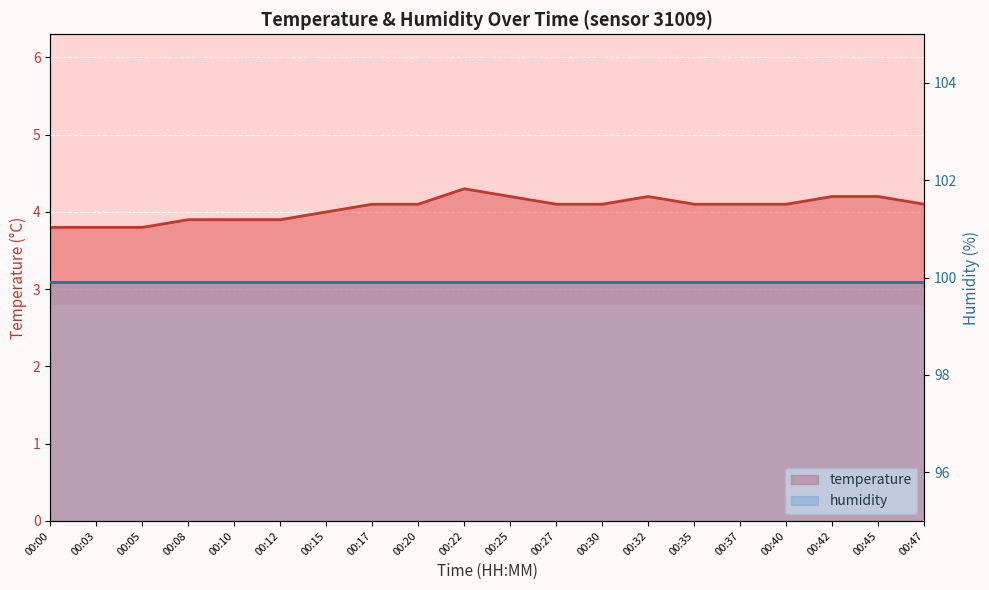

At which label does the data first exceed 4?

00:17